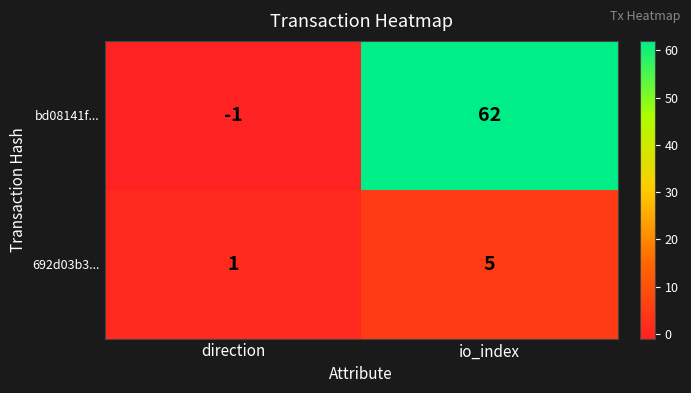

What is the difference between the maximum and minimum values in the 692d03b3... series?

4